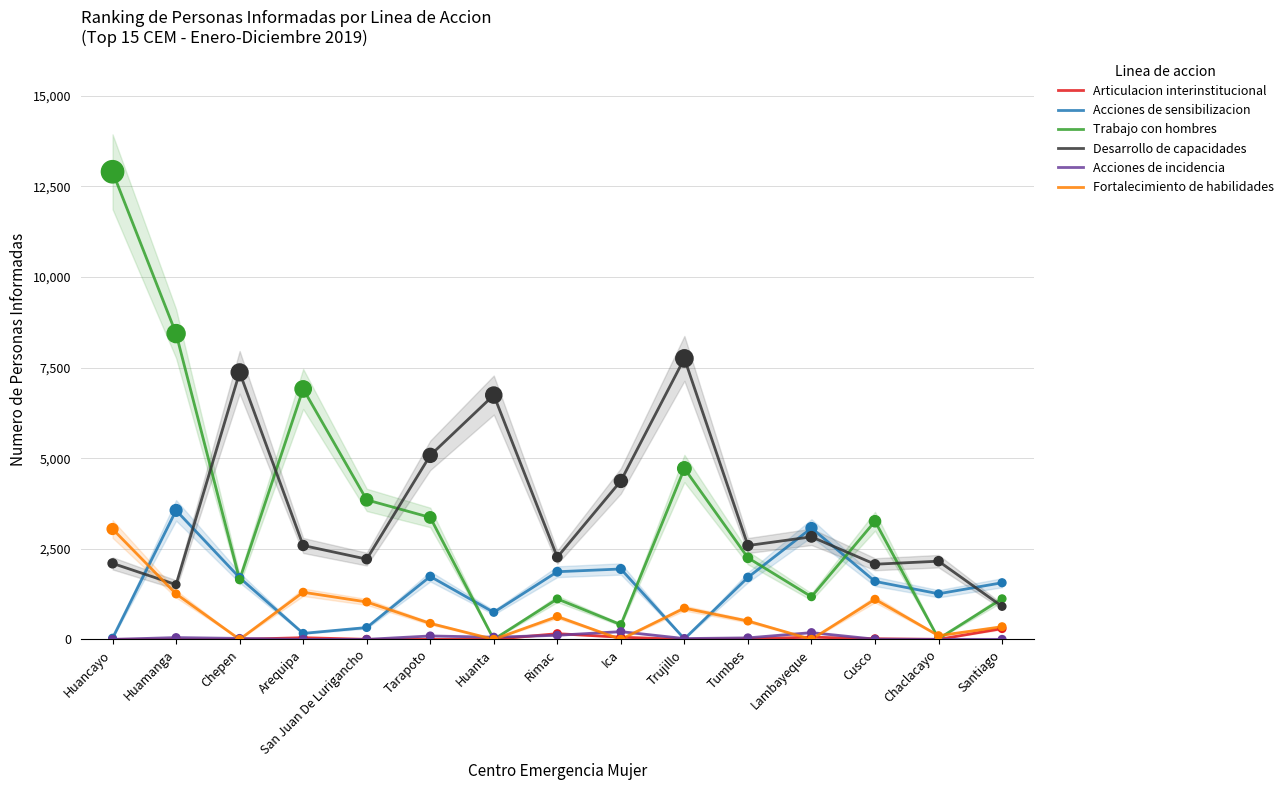

At which category is the sum across all series the highest?

Huancayo